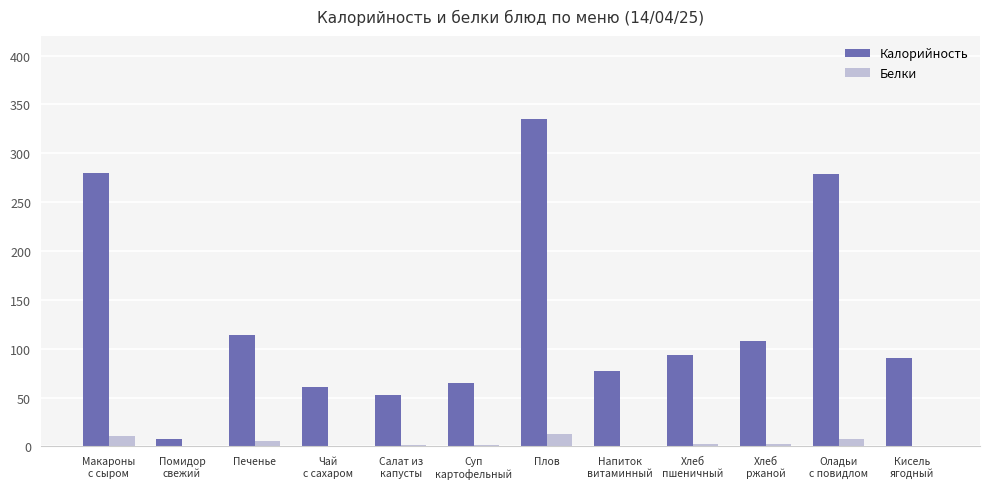

Are the bars grouped side by side (vs. stacked)?

Yes